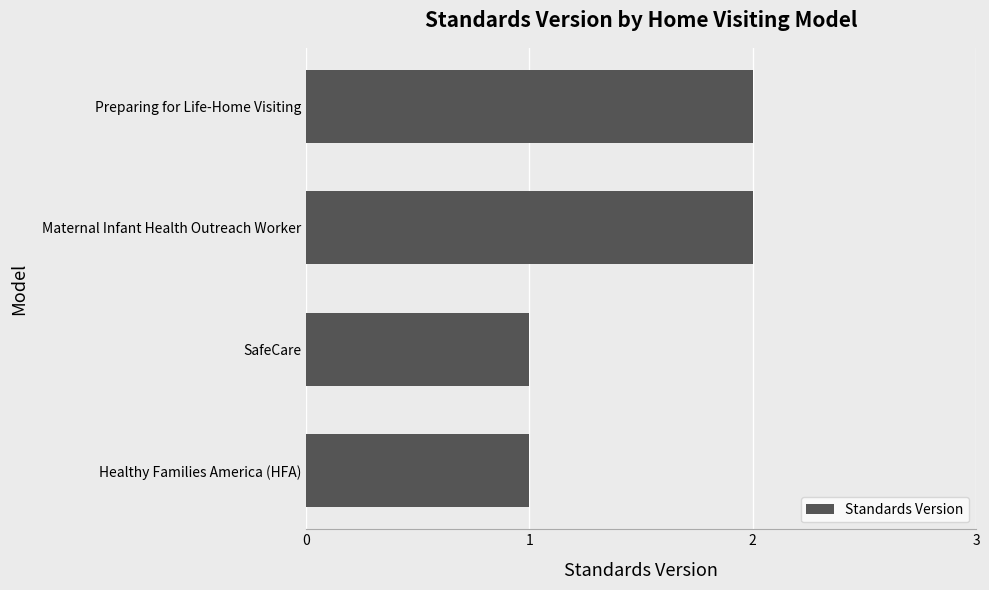

Are the bars grouped side by side (vs. stacked)?

No